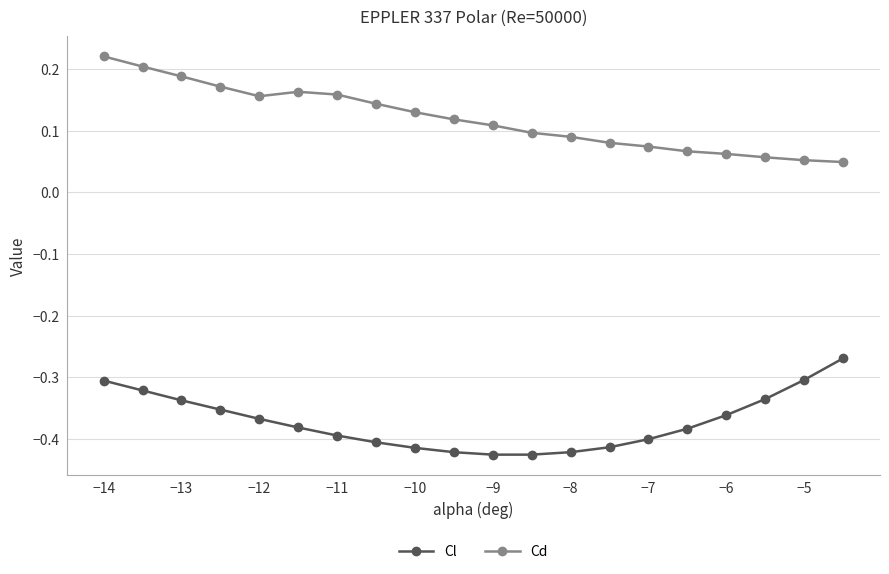

What is the sum of all Cl values?

-7.4